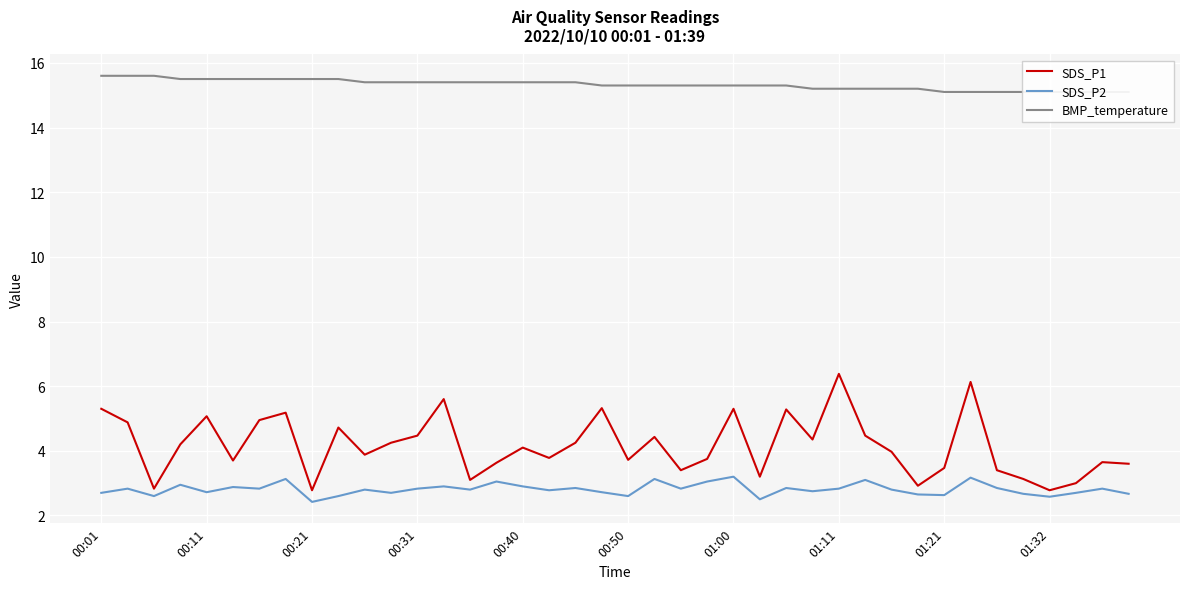

What is the minimum value for SDS_P2?

2.4